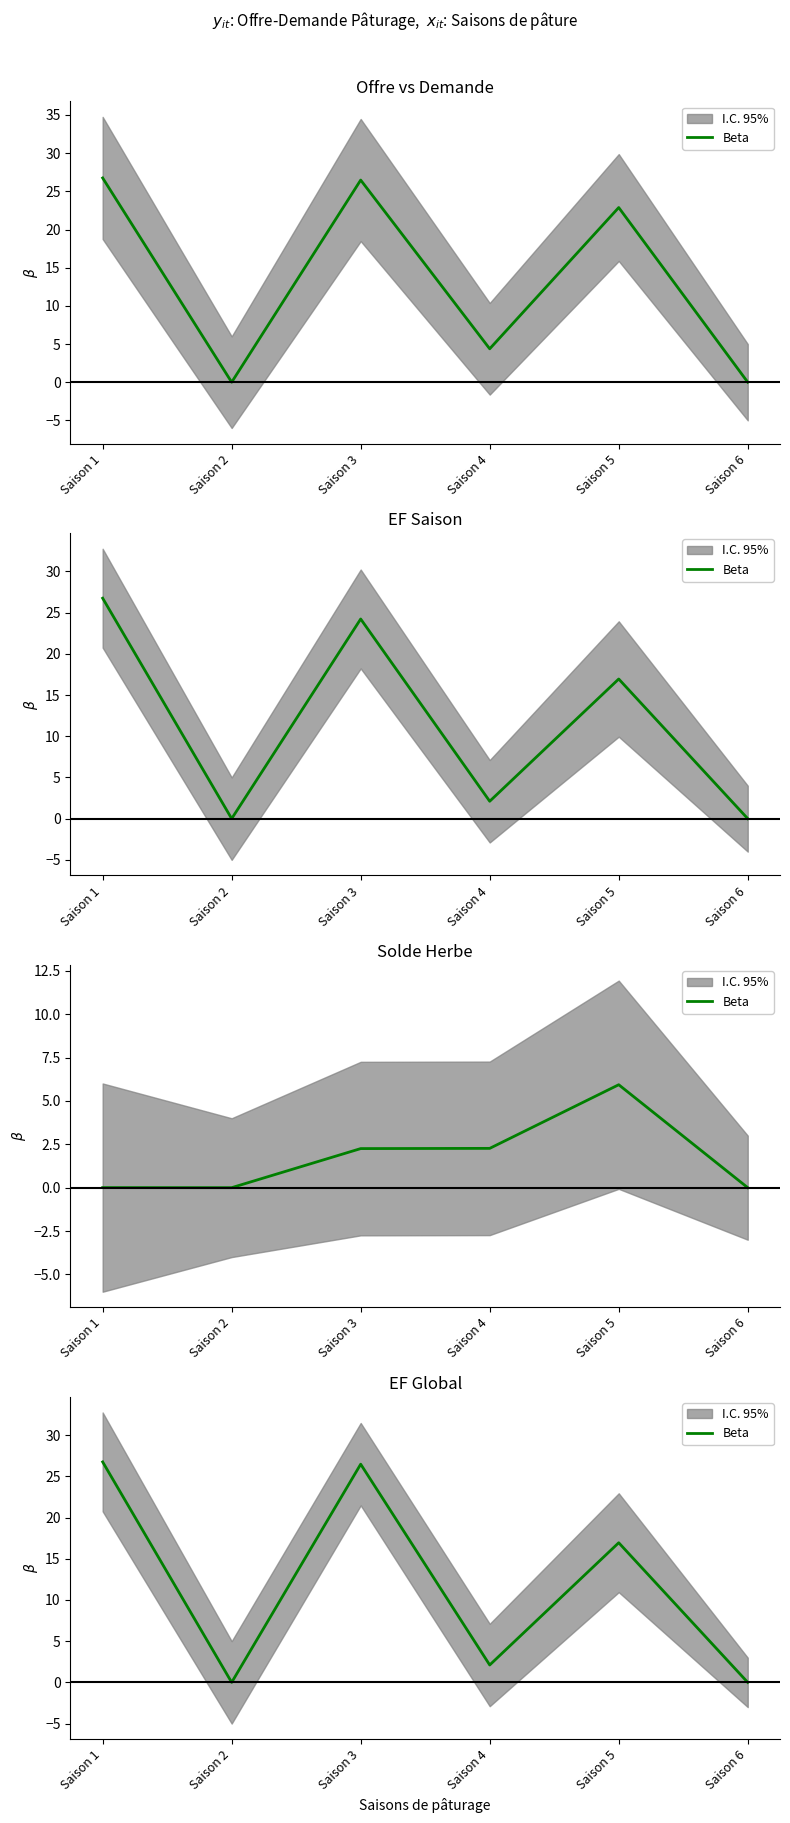

Is it true that the value at Saison 2 is 0.0?

True